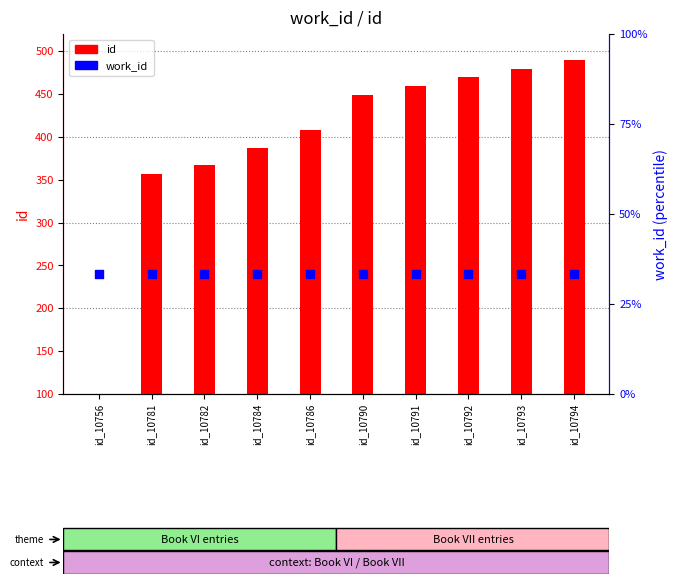

Which series has the largest total across all categories?

id